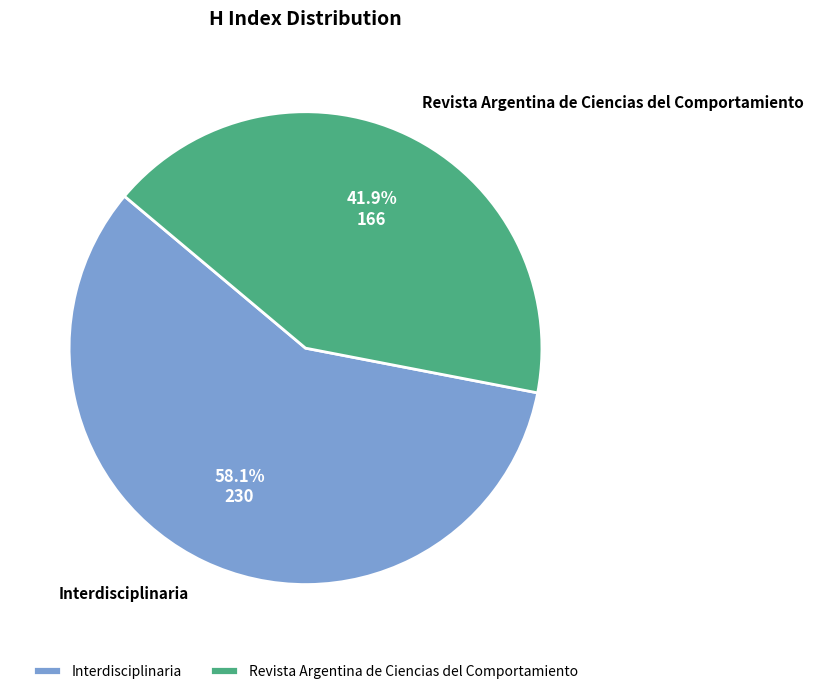

What percentage is NOT represented by Interdisciplinaria?

41.9%